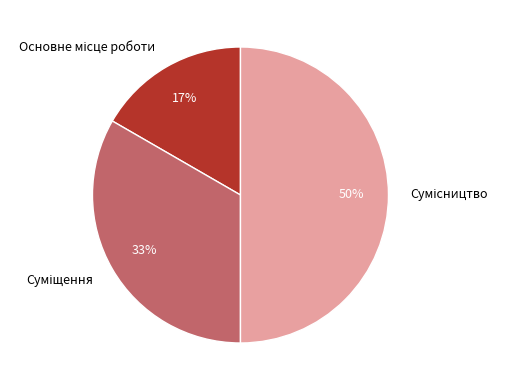

To the nearest percent, what is the difference between the largest and smallest slice percentages?

33%